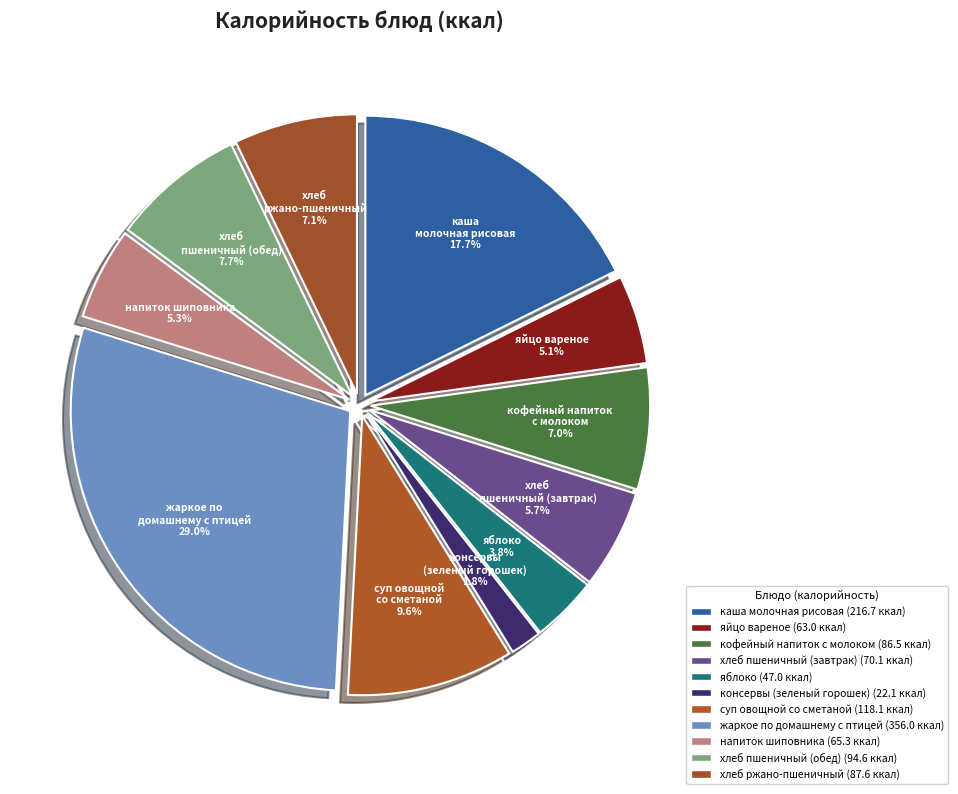

Combined, what portion of the pie is хлеб пшеничный (завтрак) and яблоко?

9.5%